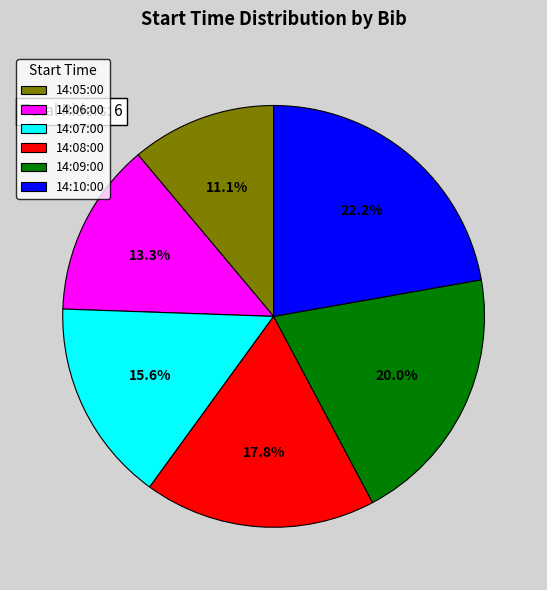

Is there any slice that represents more than half of the pie?

No